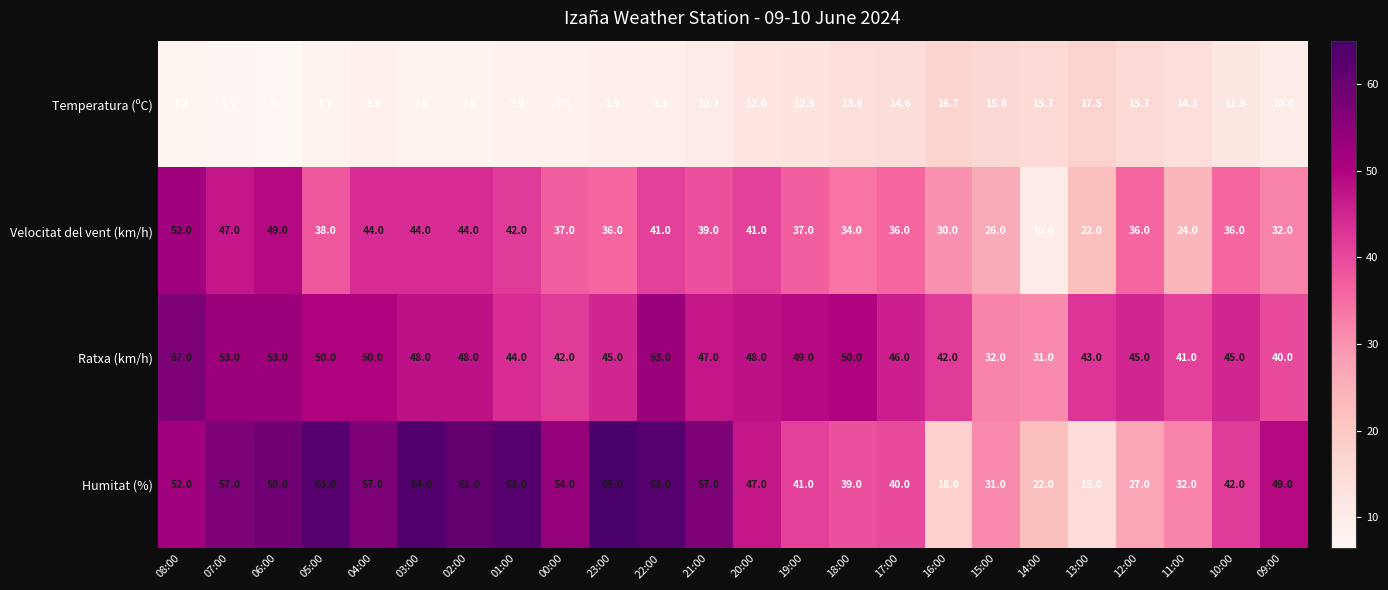

At which category is the sum across all series the highest?

08:00